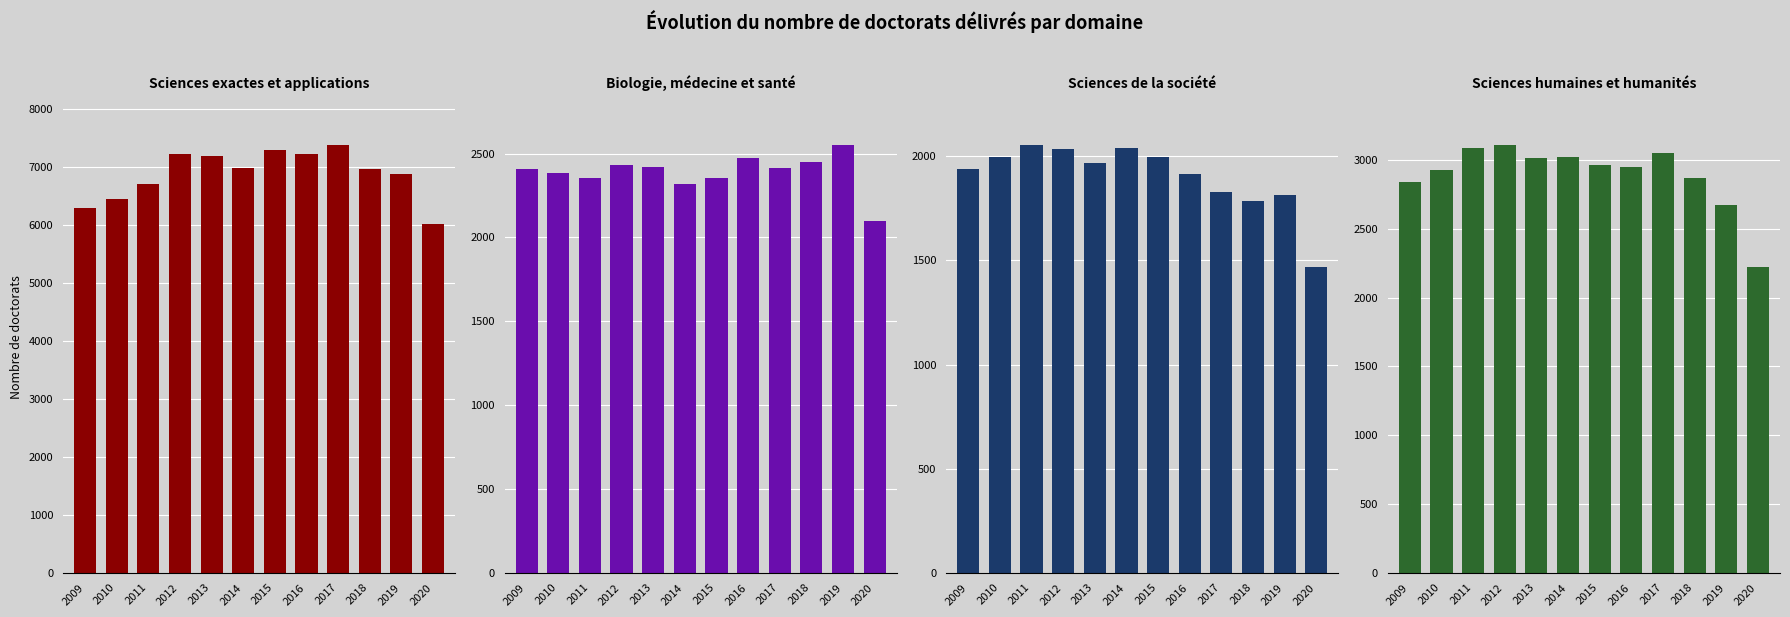

What is the maximum value for Sciences humaines et humanités?

3113